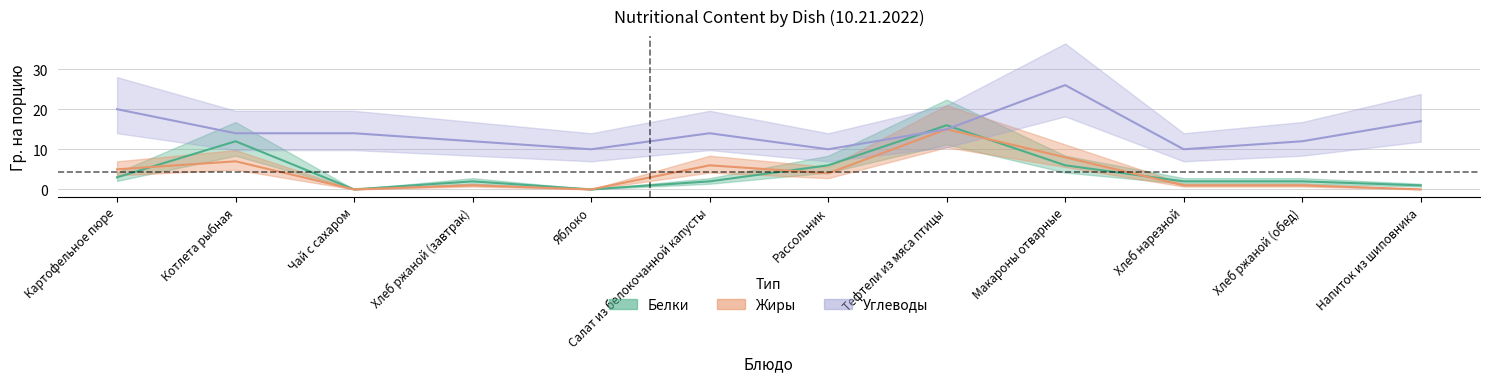

At which label is Белки closest to 8?

Рассольник